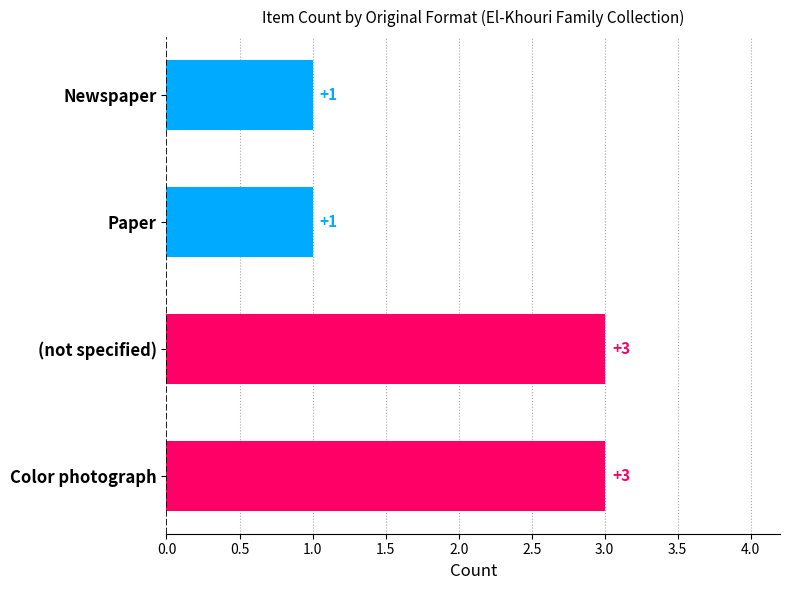

What is the ratio of the value at Paper to the value at (not specified)?

0.3